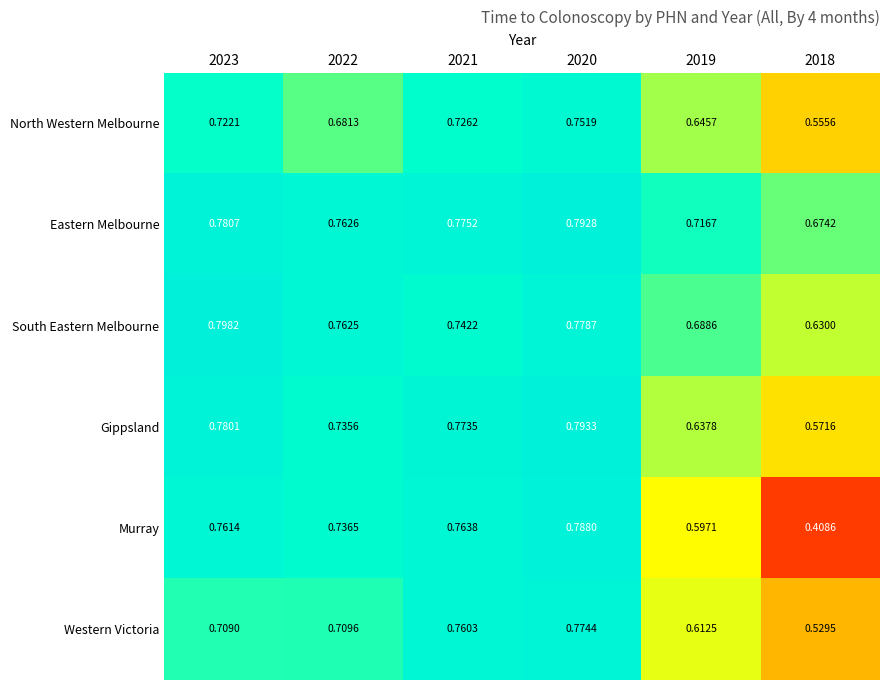

At 2019, list the series in order from largest to smallest.

Eastern Melbourne, South Eastern Melbourne, North Western Melbourne, Gippsland, Western Victoria, Murray